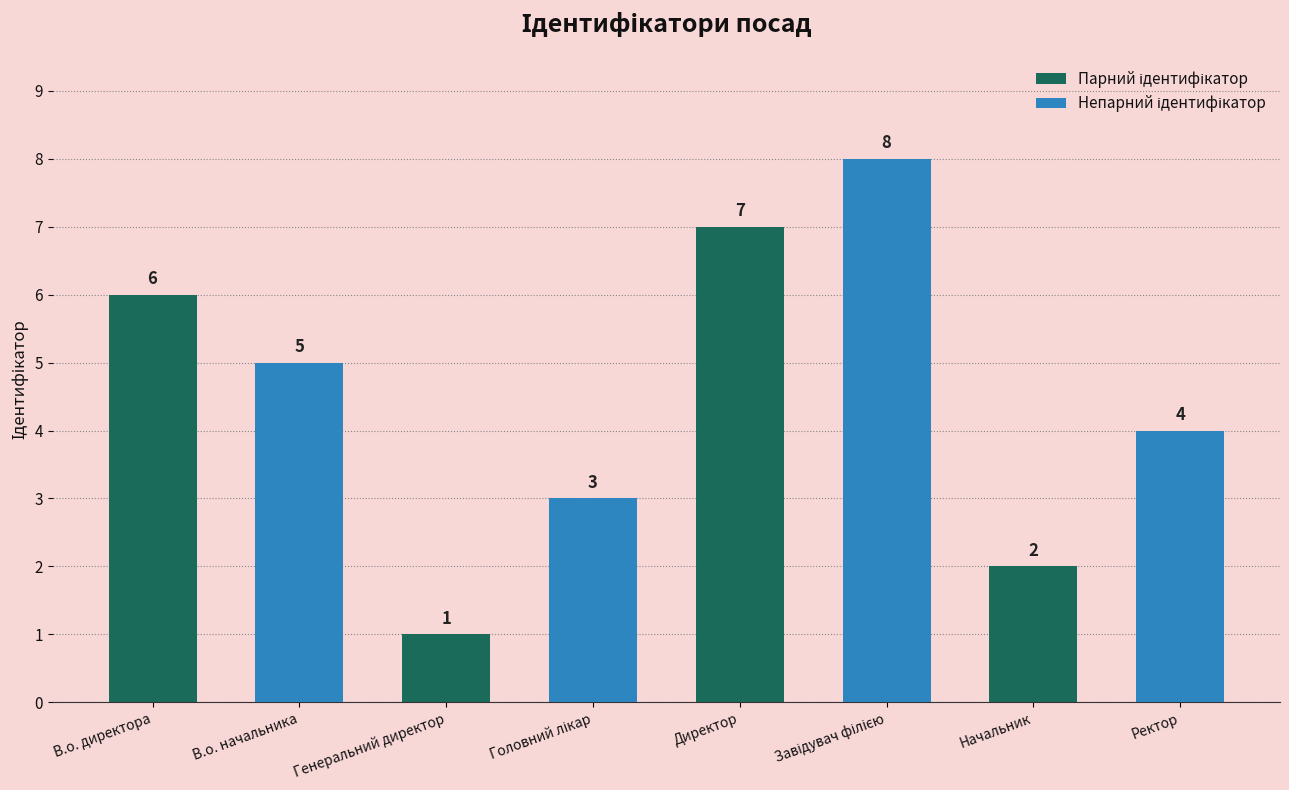

What is the total value across all series at Директор?

15